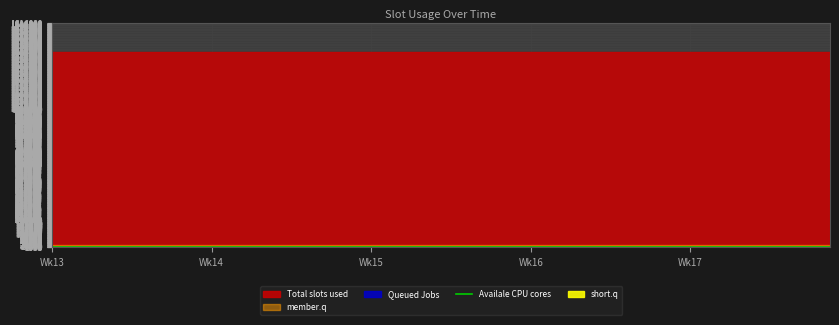

True or false: the data has more than 1 interior local peaks.

True